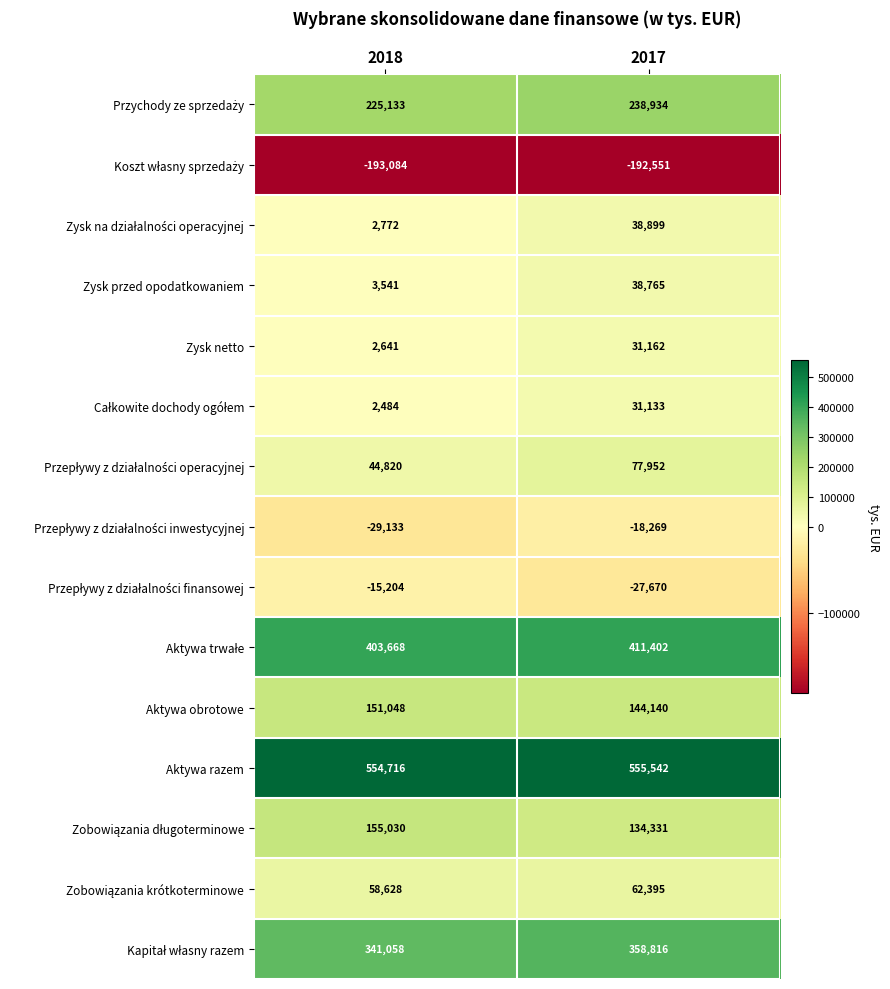

Which series has the largest total across all categories?

Aktywa razem